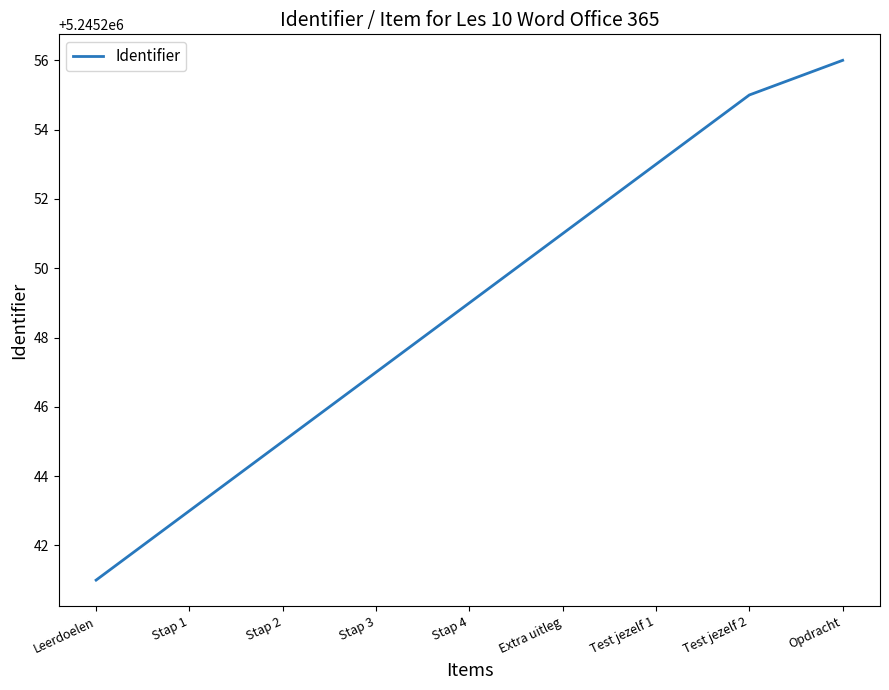

Reading left to right, transcribe all the data shown in this chart.

5245241	5245243	5245245	5245247	5245249	5245251	5245253	5245255	5245256